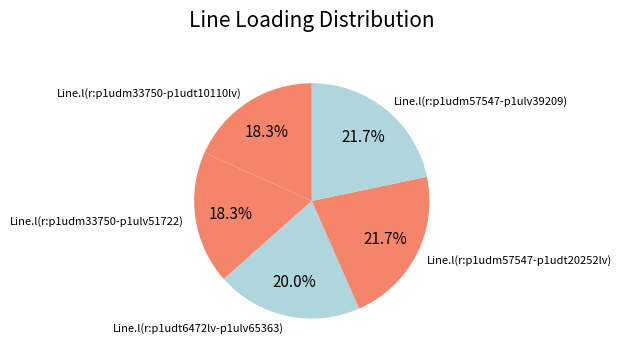

Is there any slice that represents more than half of the pie?

No